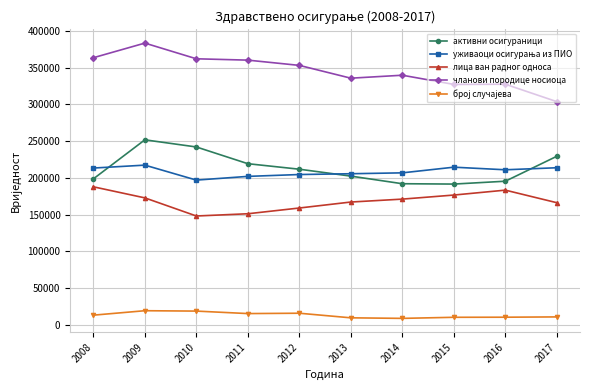

What is the minimum value shown in the chart?

8722